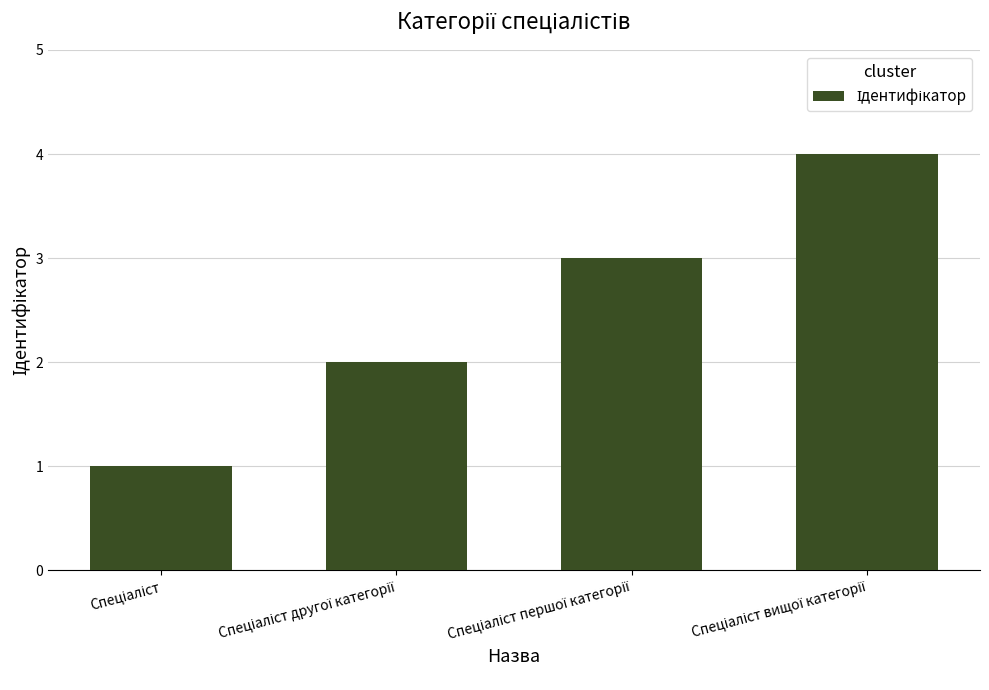

What is the difference between the maximum and minimum values?

3